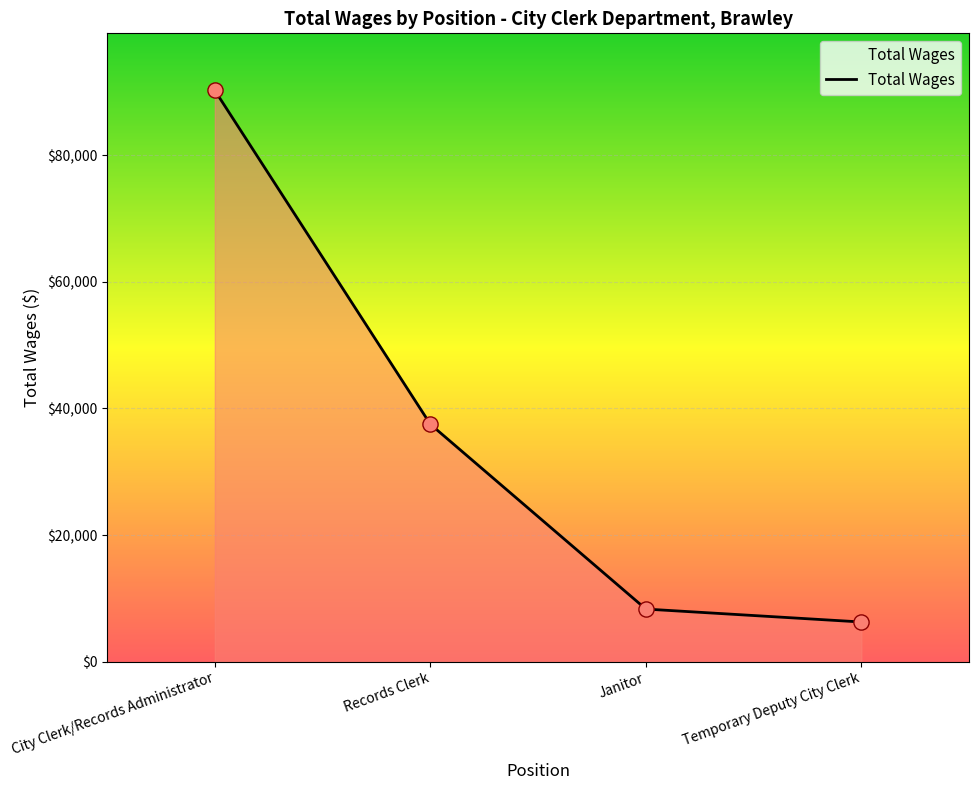

Between Temporary Deputy City Clerk and City Clerk/Records Administrator, which is larger?

City Clerk/Records Administrator